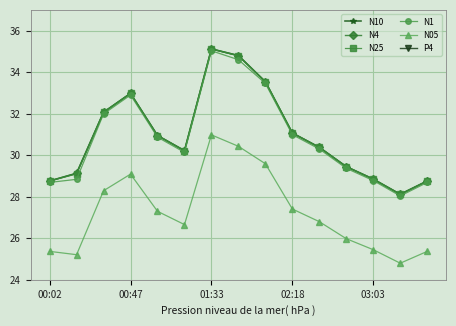

What is the difference between the second highest and second lowest values in the N4 series?

6.0